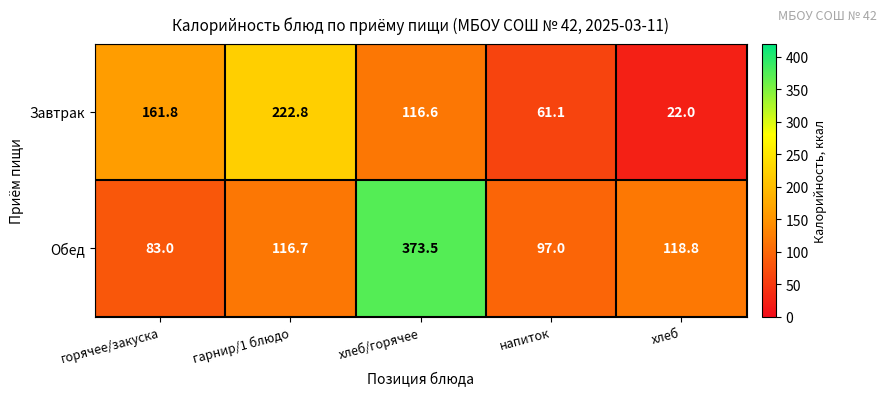

At which category does the chart reach its minimum across all series?

хлеб